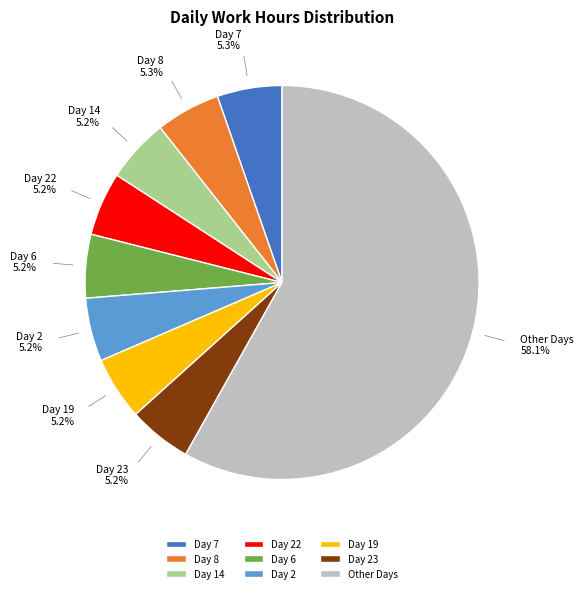

Between Other Days and Day 8, which is larger?

Other Days